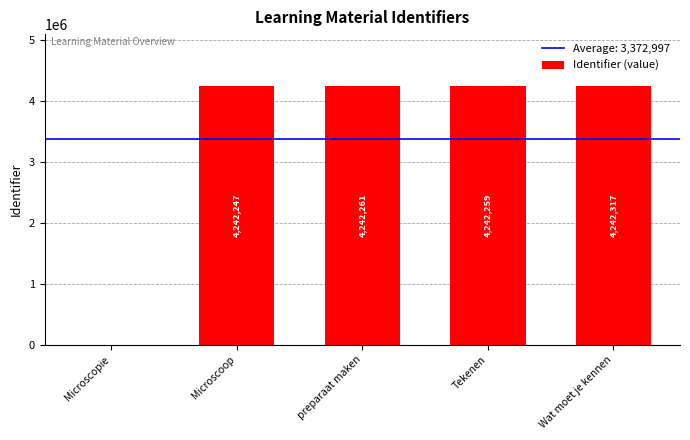

What is the change in value from Microscopie to Microscoop?

+4242247